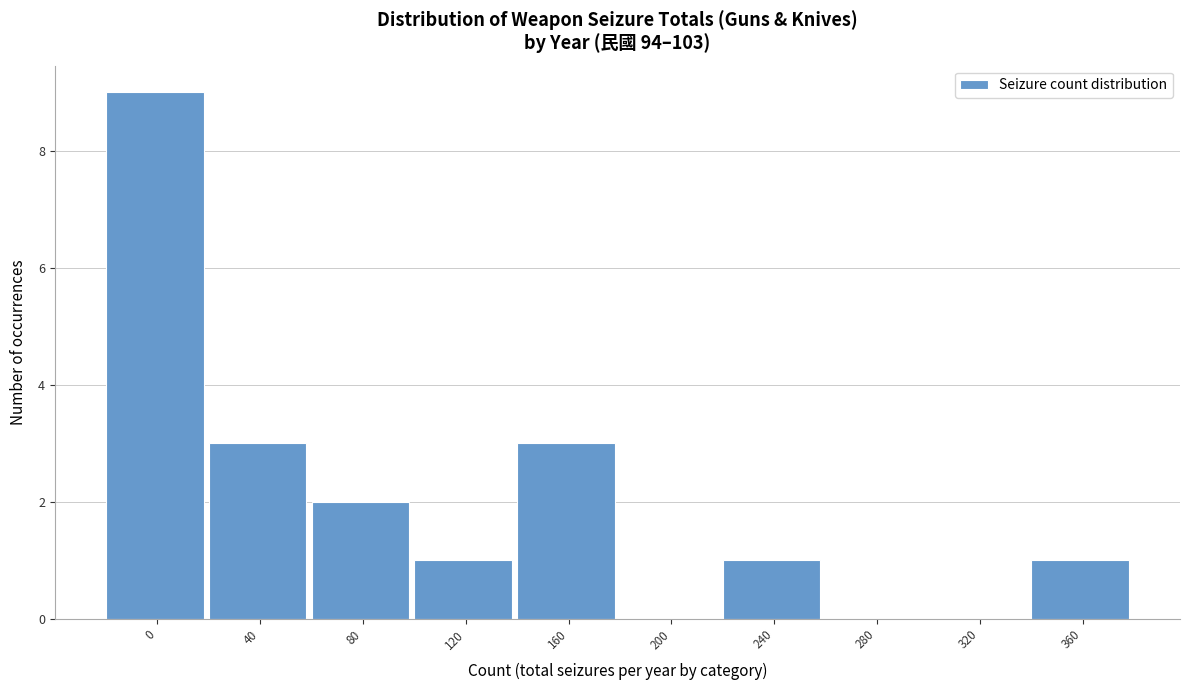

Reading left to right, extract all data points from this chart.

0=9	40=3	80=2	120=1	160=3	200=0	240=1	280=0	320=0	360=1